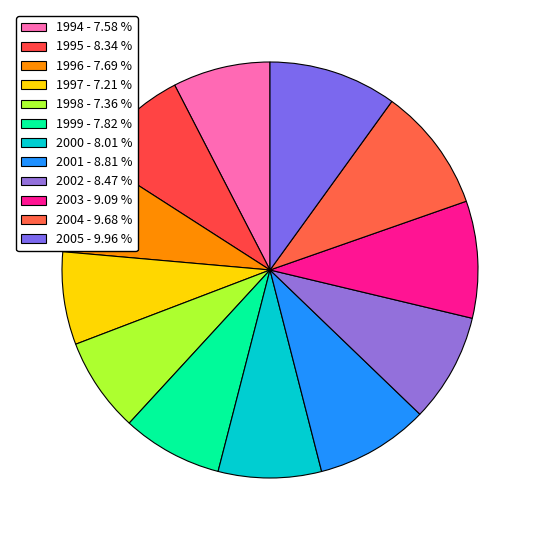

What percentage do 2001 and 2002 together represent?

17.3%